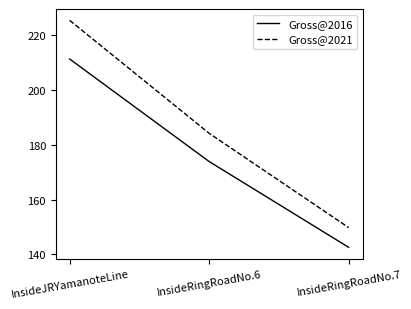

Is the value of Gross@2016 at InsideRingRoadNo.7 greater than the value of Gross@2021 at InsideJRYamanoteLine?

No